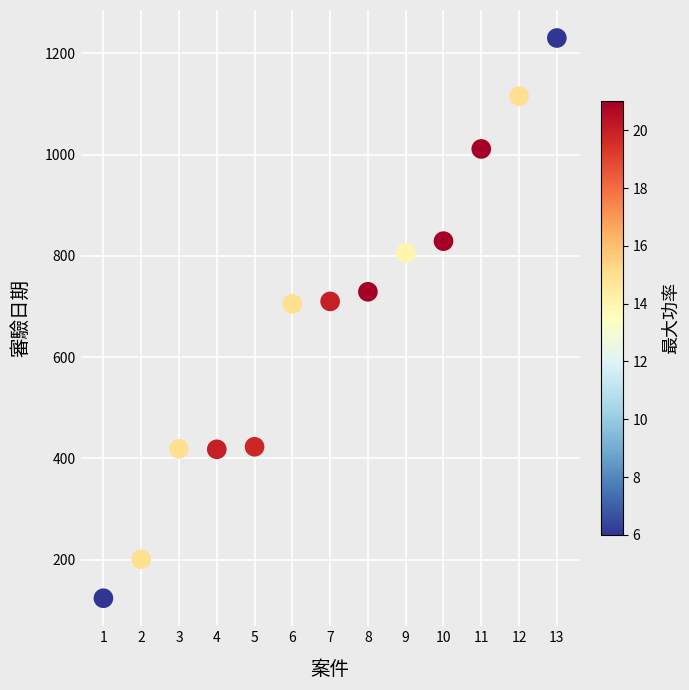

What is the range of X values (max minus min)?

12